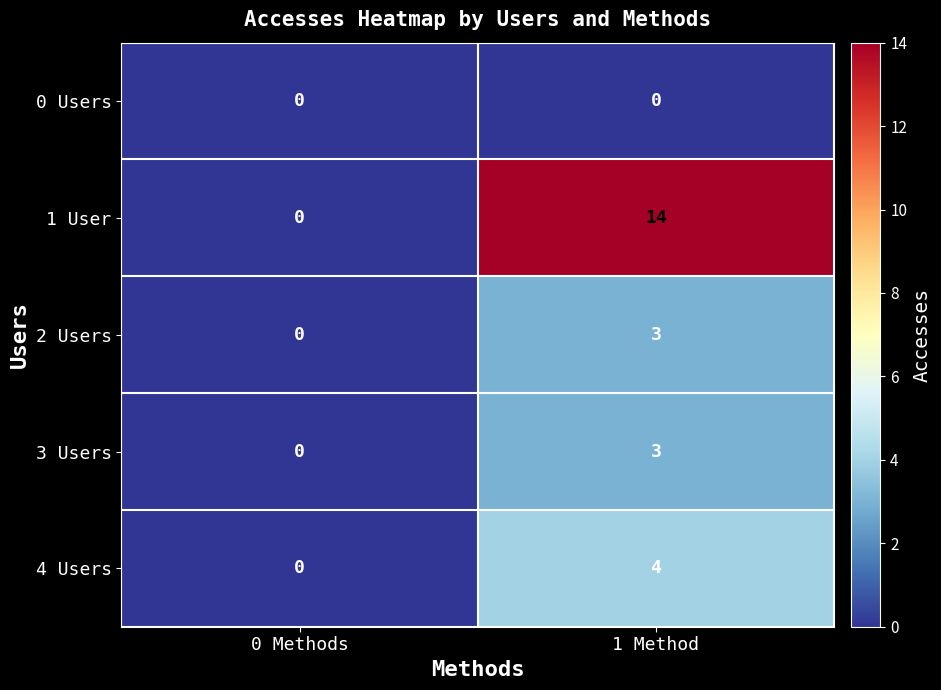

Reading right to left, extract all data points from this chart.

0 Users: 1 Method=0	0 Methods=0
1 User: 1 Method=14	0 Methods=0
2 Users: 1 Method=3	0 Methods=0
3 Users: 1 Method=3	0 Methods=0
4 Users: 1 Method=4	0 Methods=0